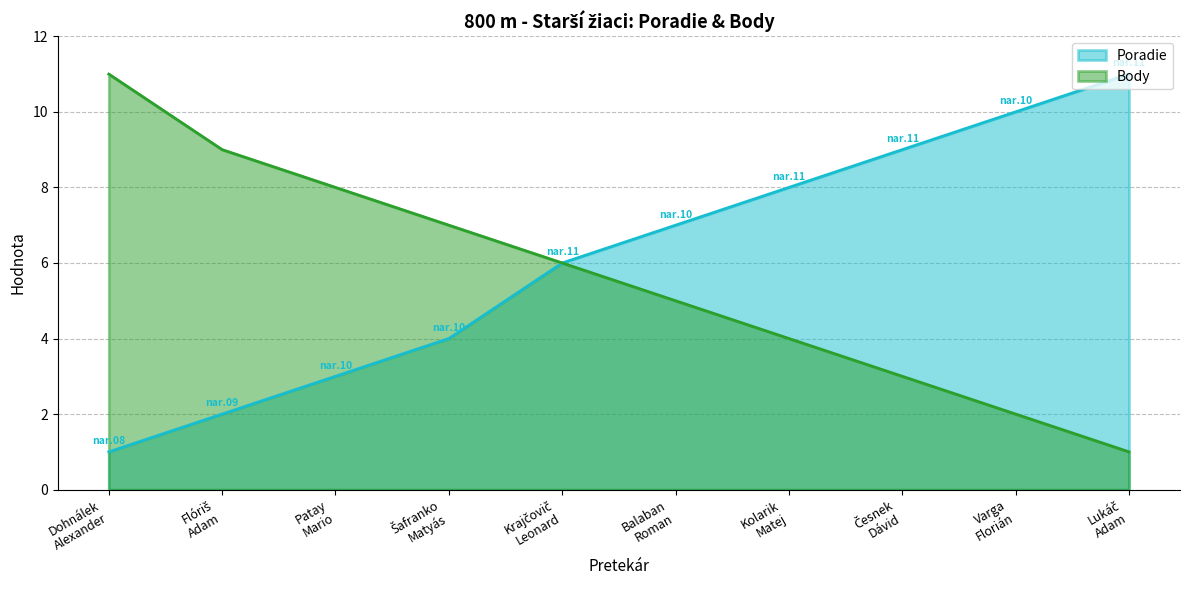

True or false: Body and Poradie cross at least once.

False